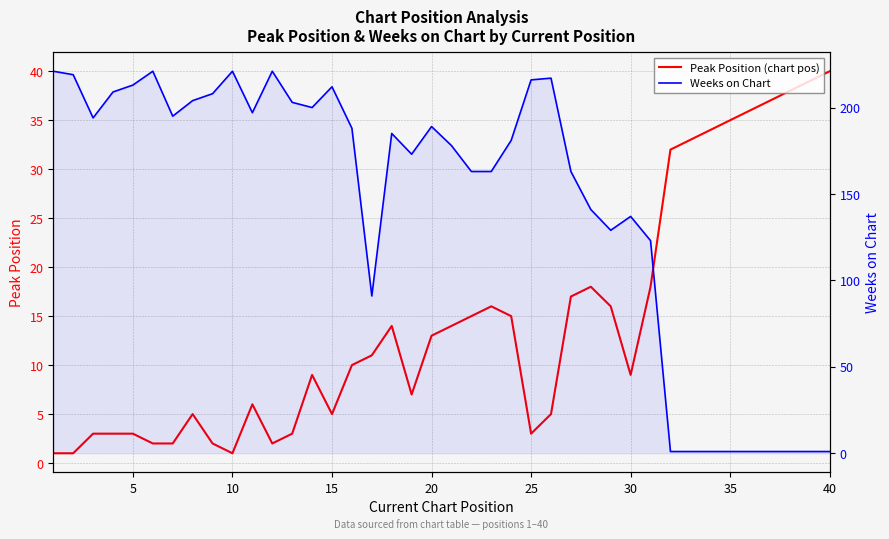

List the series in order of their peak value, highest first.

Weeks on Chart, Peak Position (chart pos)